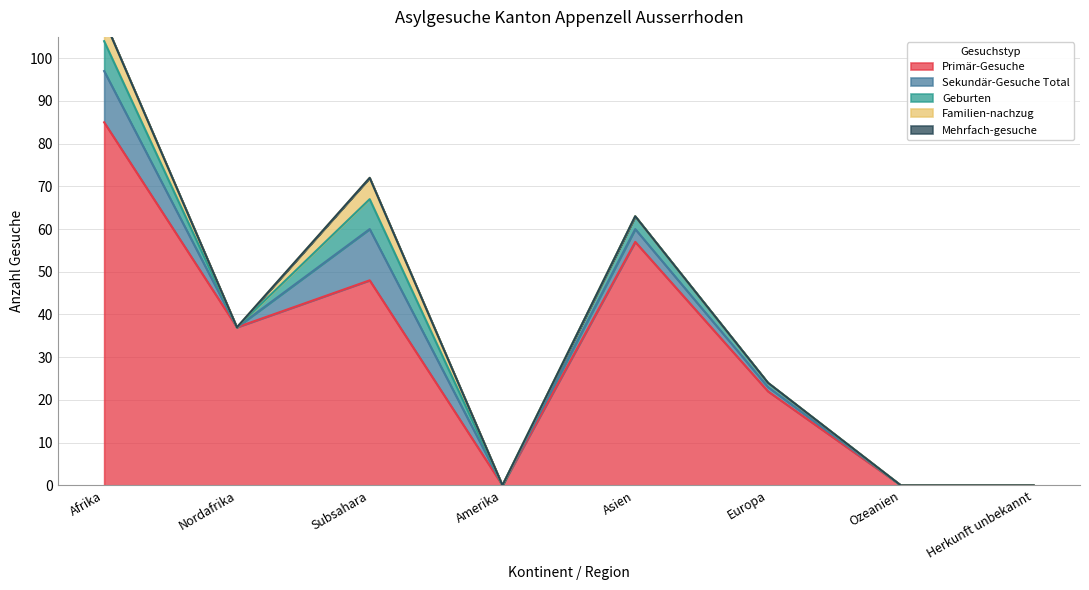

Reading left to right, transcribe all the data shown in this chart.

Primär-Gesuche: Afrika=85	Nordafrika=37	Subsahara=48	Amerika=0	Asien=57	Europa=22	Ozeanien=0	Herkunft unbekannt=0
Sekundär-Gesuche Total: Afrika=12	Nordafrika=0	Subsahara=12	Amerika=0	Asien=3	Europa=1	Ozeanien=0	Herkunft unbekannt=0
Geburten: Afrika=7	Nordafrika=0	Subsahara=7	Amerika=0	Asien=3	Europa=1	Ozeanien=0	Herkunft unbekannt=0
Familien-nachzug: Afrika=5	Nordafrika=0	Subsahara=5	Amerika=0	Asien=0	Europa=0	Ozeanien=0	Herkunft unbekannt=0
Mehrfach-gesuche: Afrika=0	Nordafrika=0	Subsahara=0	Amerika=0	Asien=0	Europa=0	Ozeanien=0	Herkunft unbekannt=0